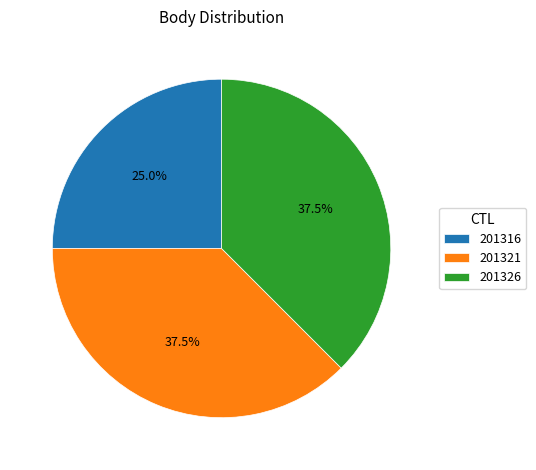

Between 201316 and 201321, which is larger?

201321